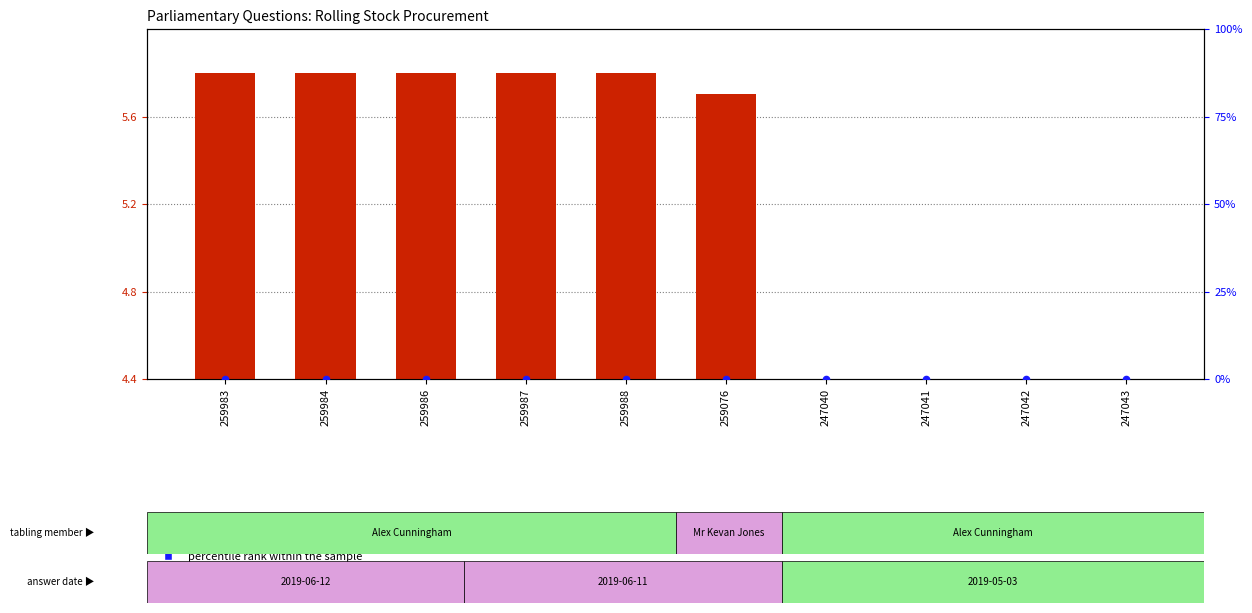

At how many categories does at least one series exceed 0?

9